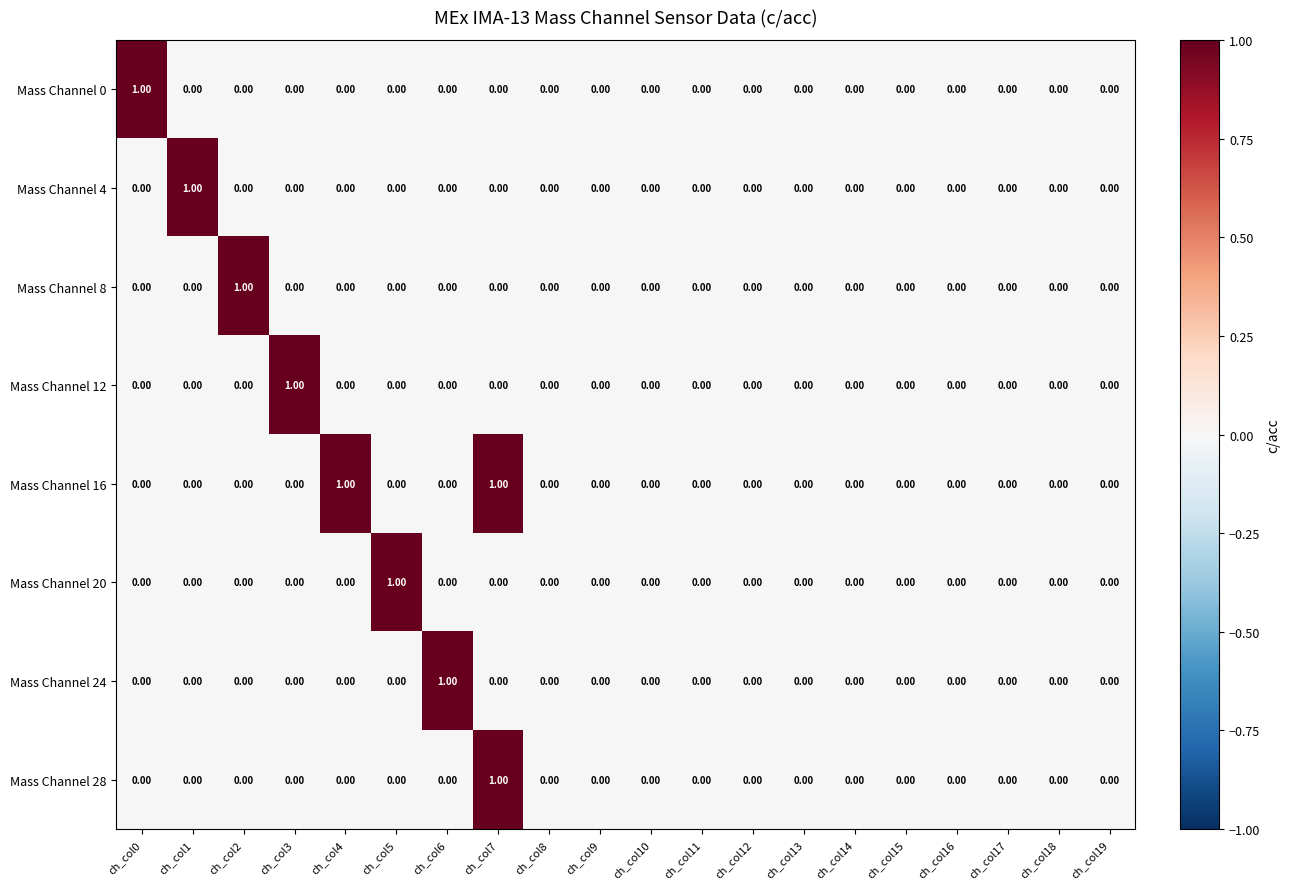

How many values in the Mass Channel 4 series exceed 0?

1